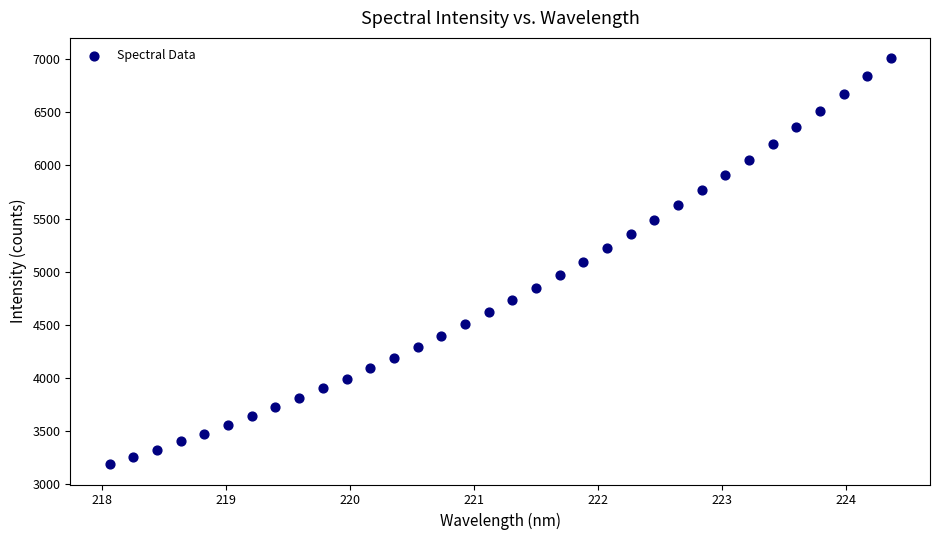

What is the range of X values (max minus min)?

6.3